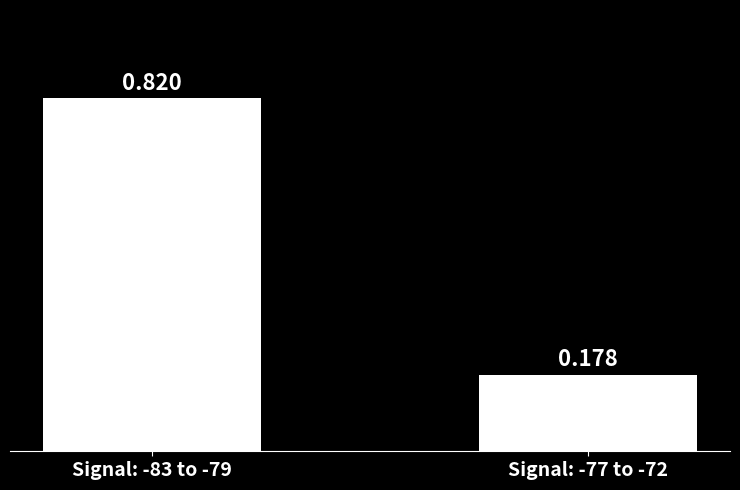

Are the bars horizontal?

No